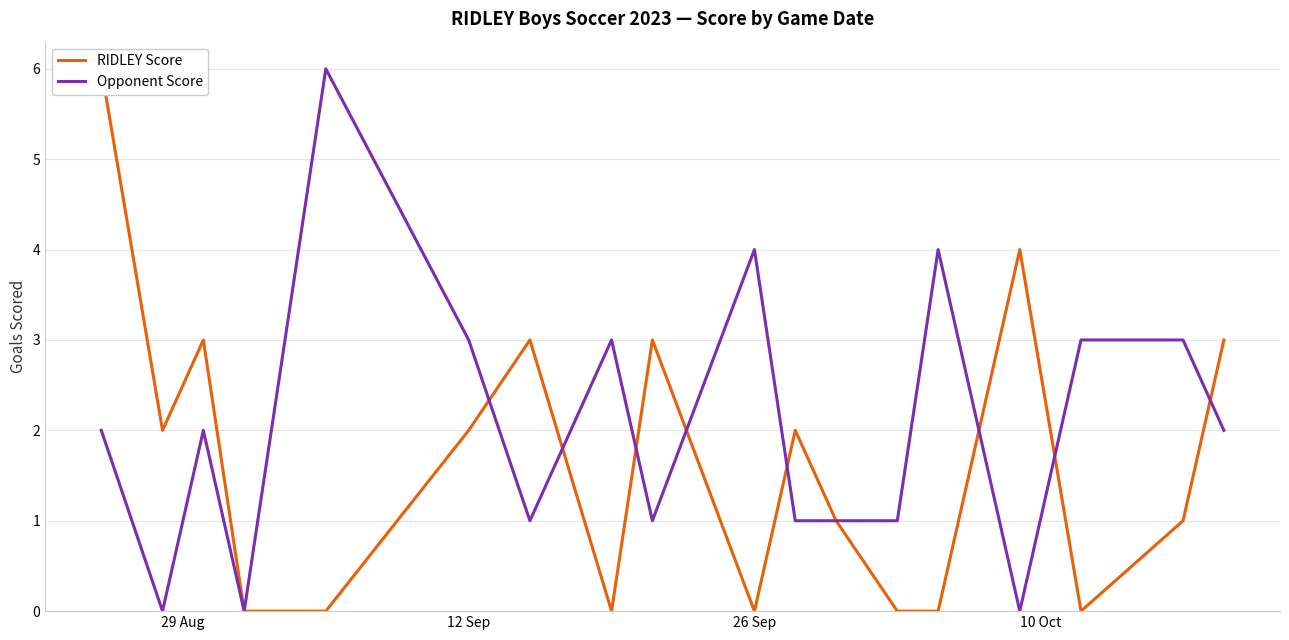

What is the total value across all series at 29 Aug?

8